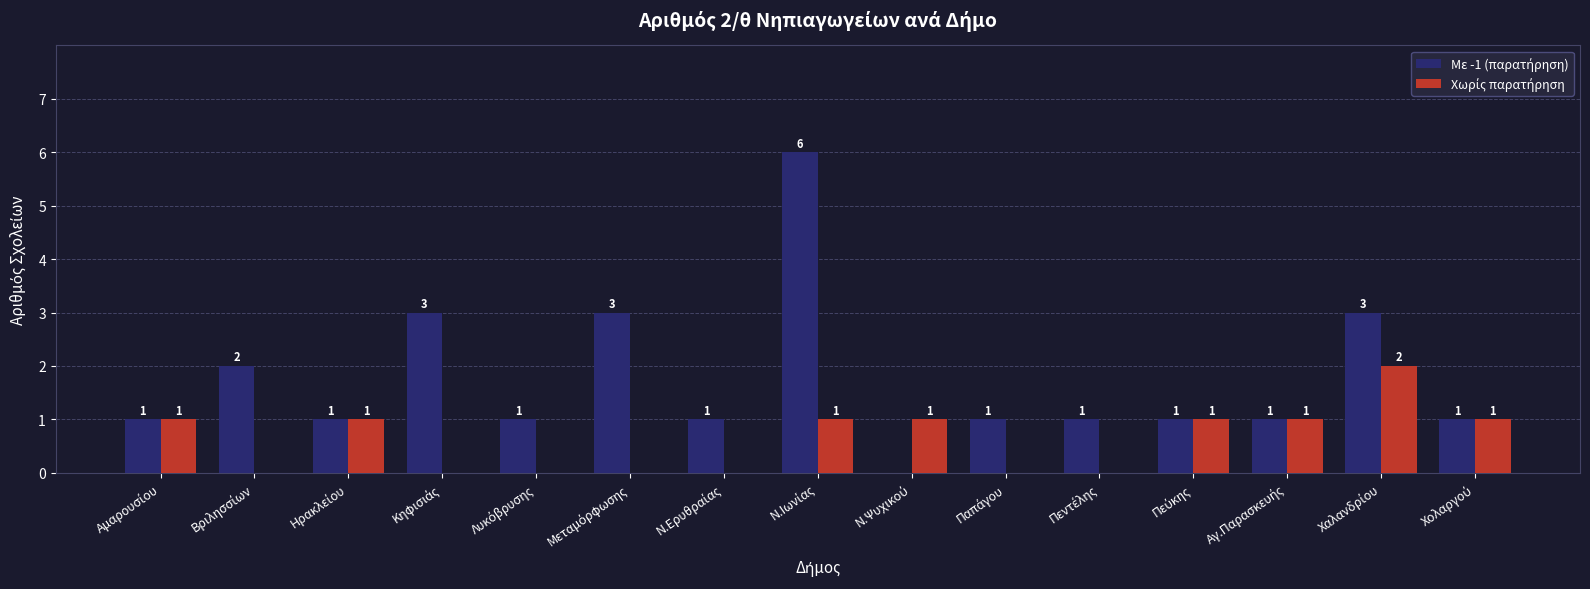

What is the maximum value shown in the chart?

6